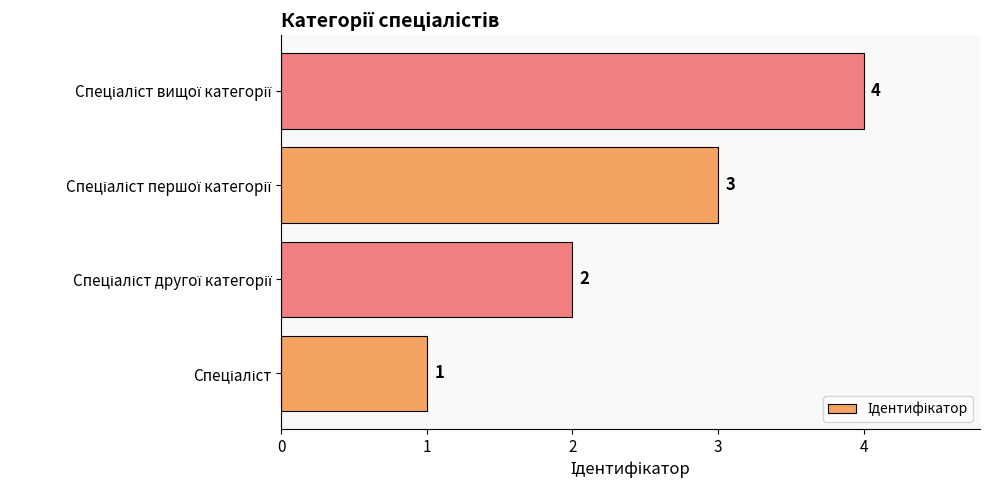

What is the maximum value shown in the chart?

4